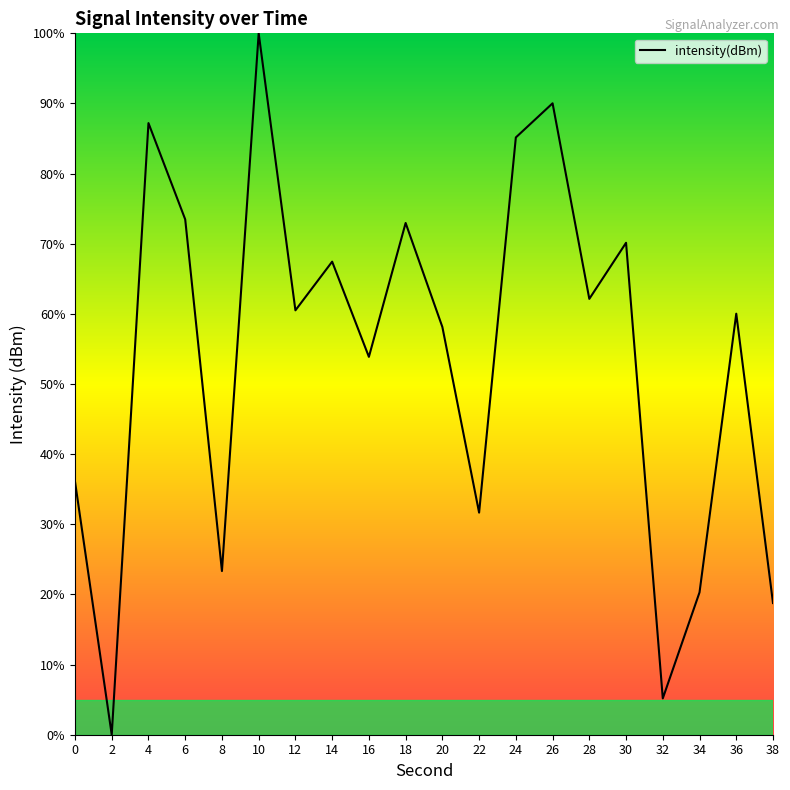

True or false: there are more than 0 points higher than both neighbors.

True